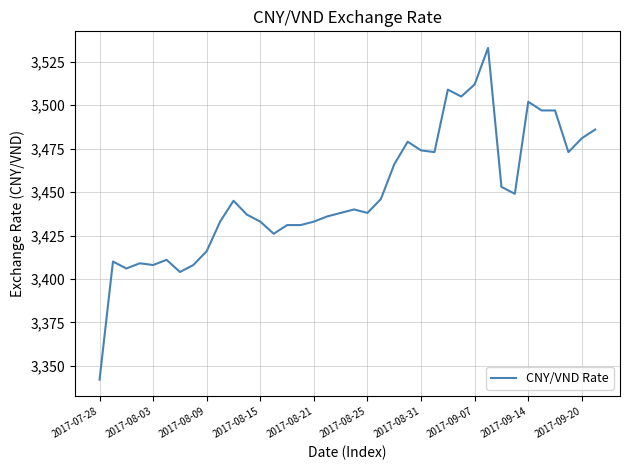

What is the greatest value displayed?

3533